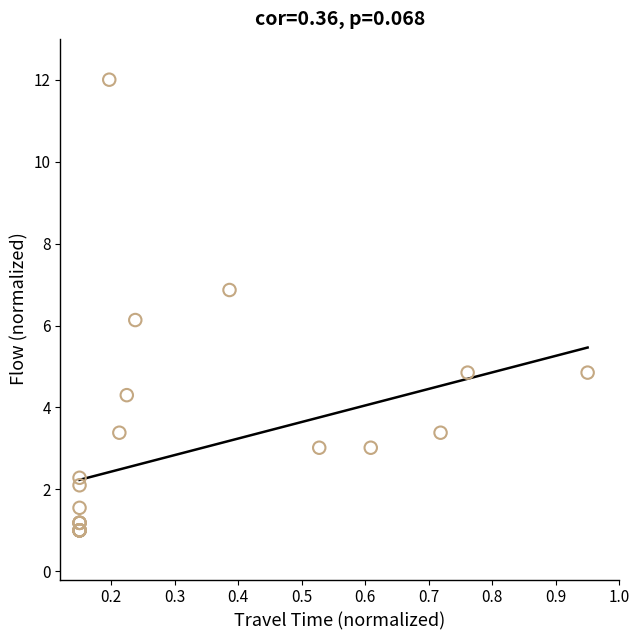

What Y value in the scatter plot is closest to 6?

6.1